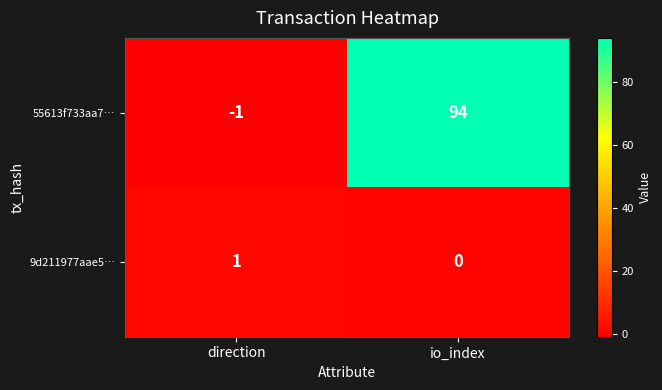

Reading left to right, extract all data points from this chart.

55613f733aa7…: direction=-1	io_index=94
9d211977aae5…: direction=1	io_index=0